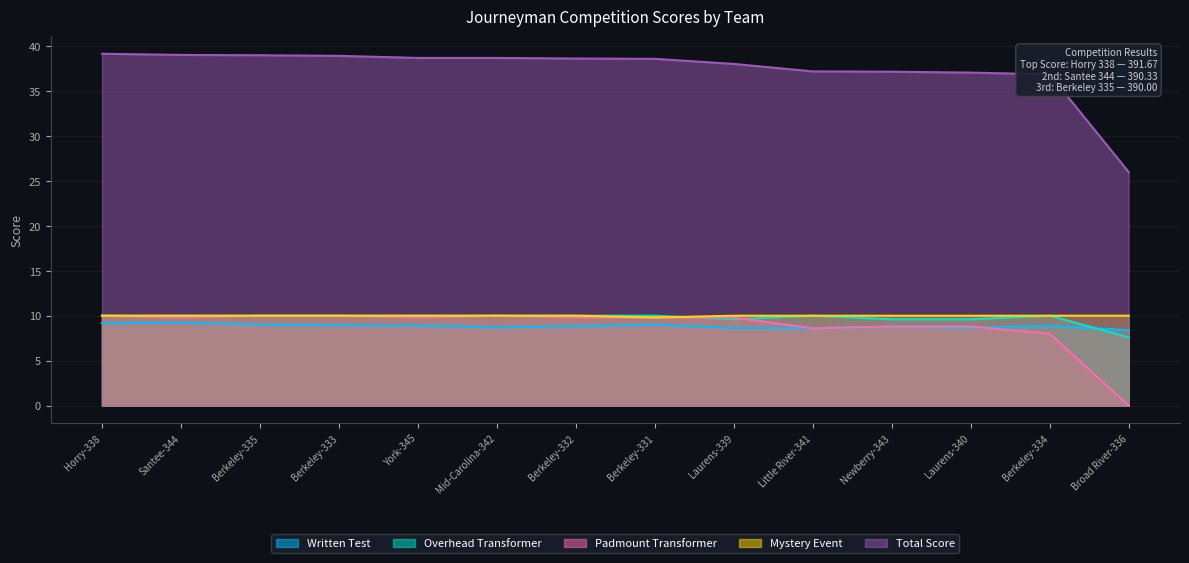

True or false: Written Test and Total Score intersect in this chart.

False